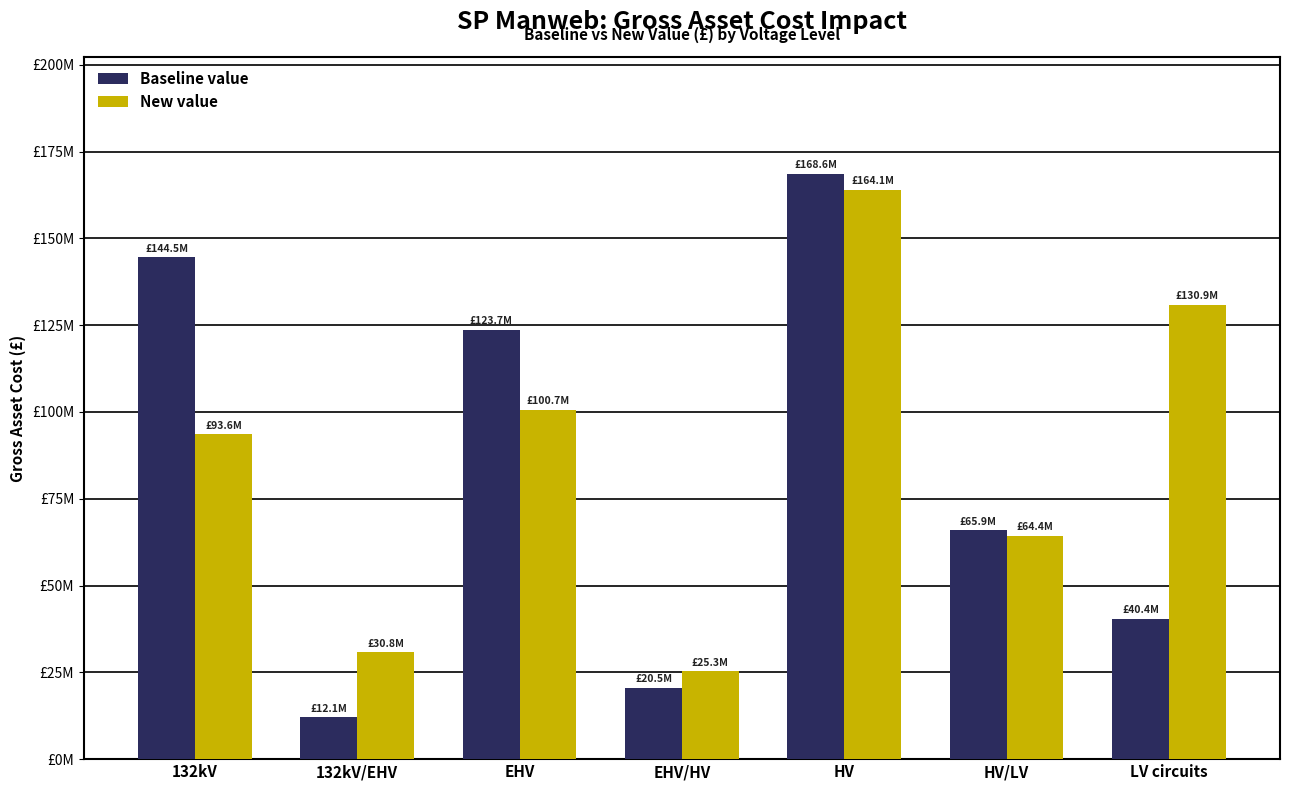

What is the label of the 2nd bar from the left?

132kV/EHV